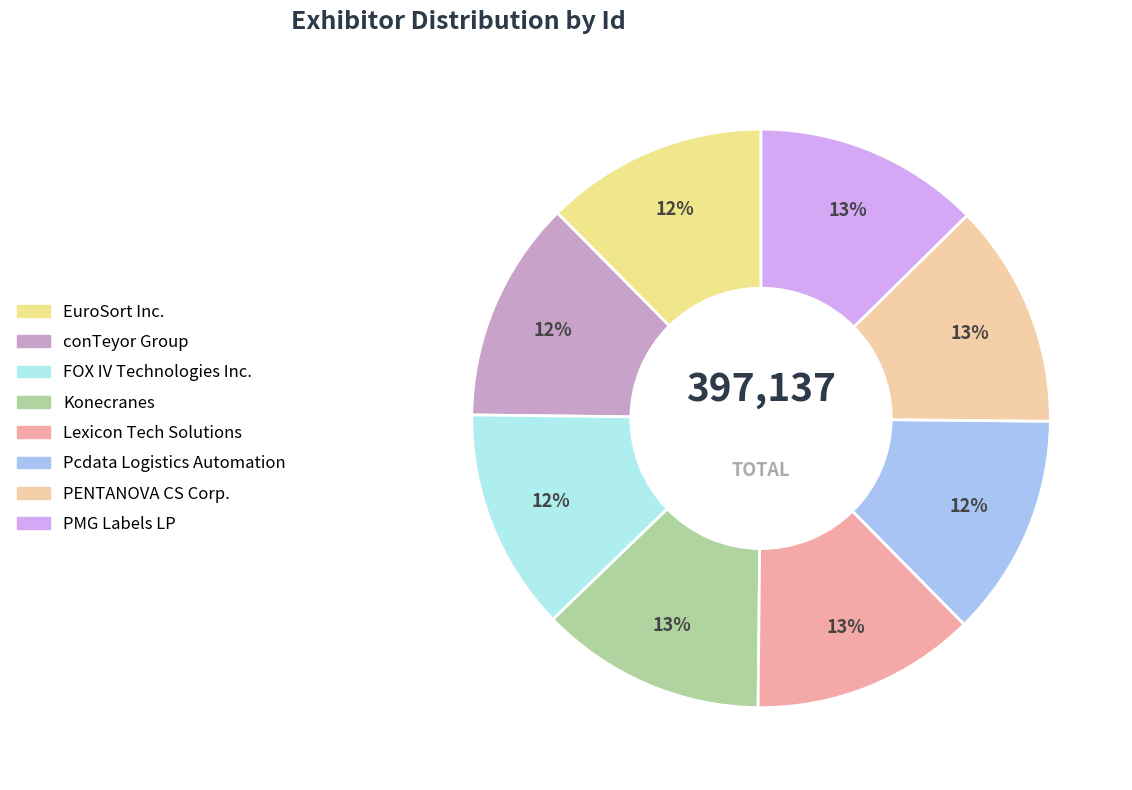

To the nearest percent, what portion does Konecranes represent?

13%